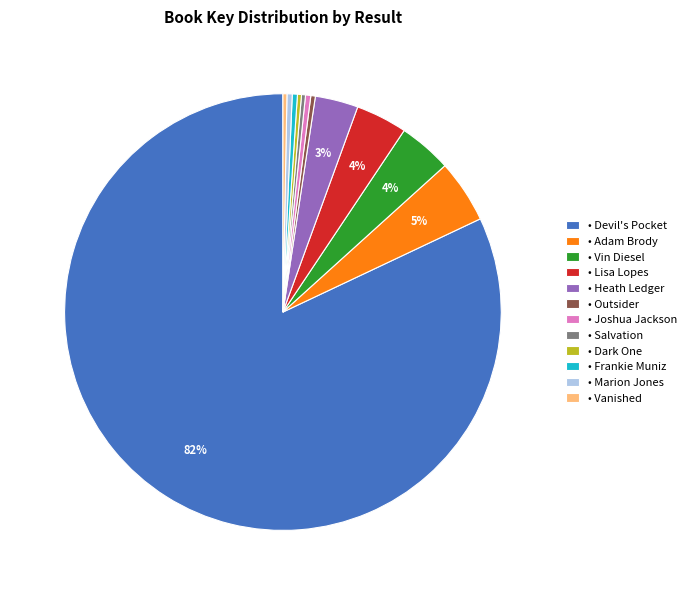

Is there a majority slice in this chart?

Yes